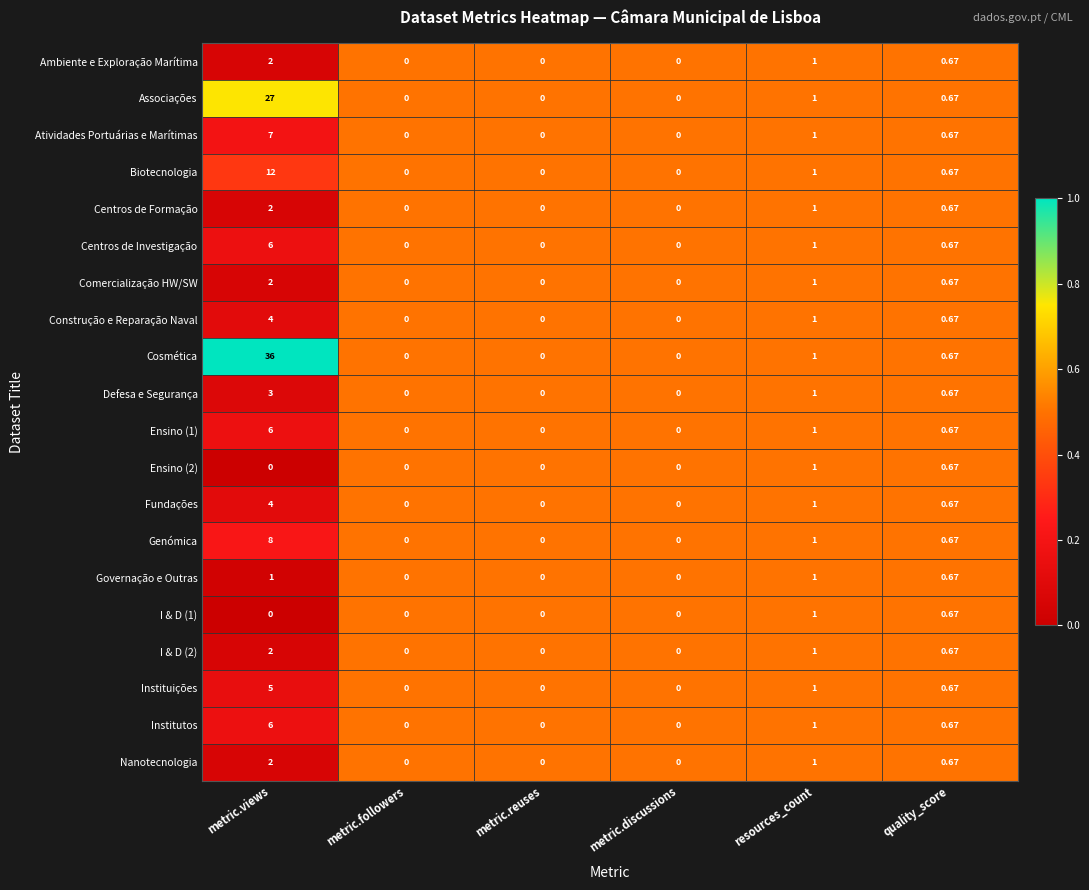

Which series has the largest total across all categories?

Cosmética